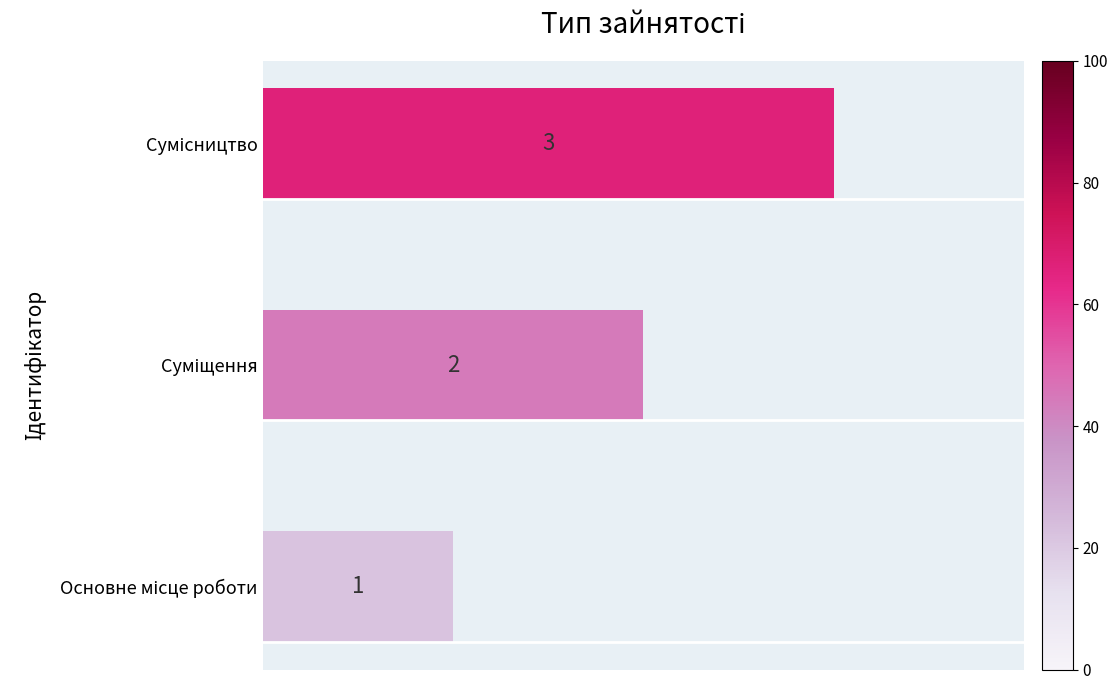

What is the average value?

2